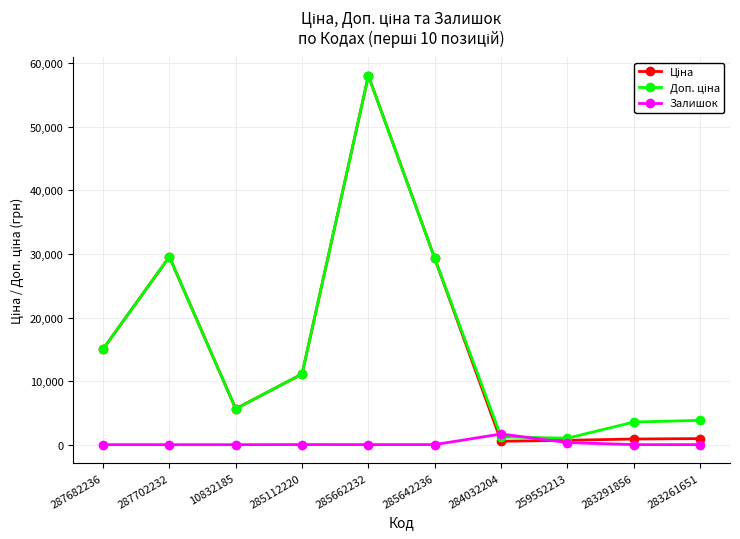

How many lines are shown in the chart?

3